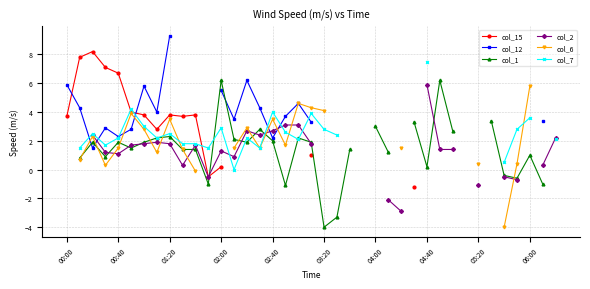

At which category does the chart reach its minimum across all series?

03:20